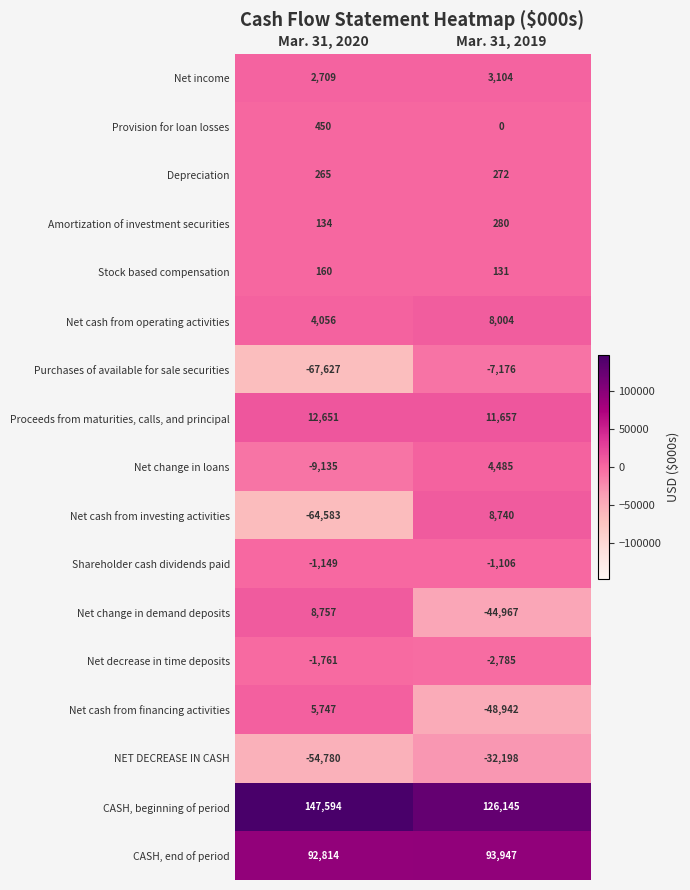

At which category is the sum across all series the highest?

Mar. 31, 2019